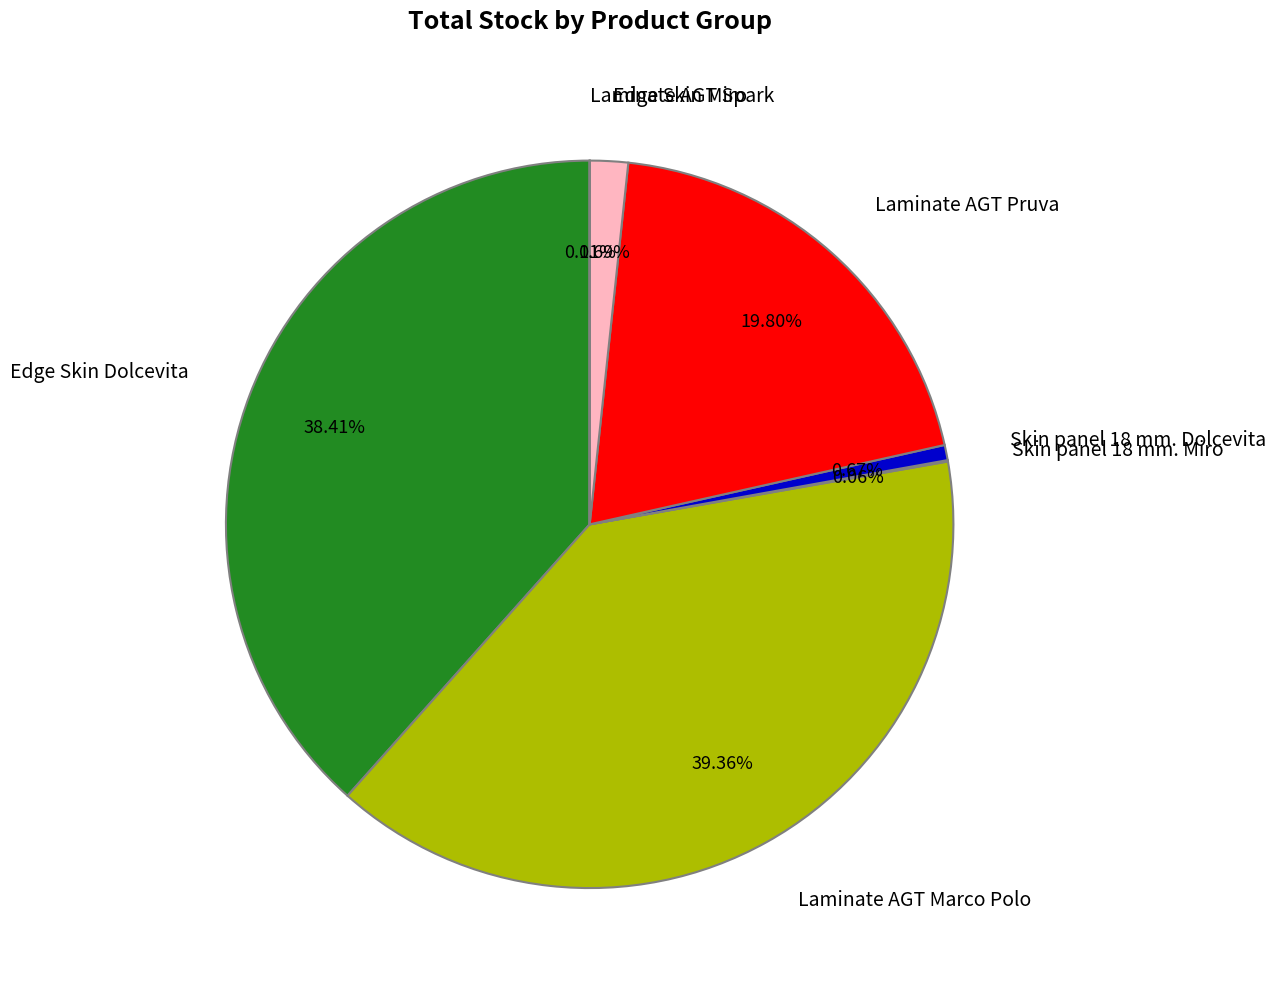

Between Laminate AGT Pruva and Laminate AGT Marco Polo, which is larger?

Laminate AGT Marco Polo